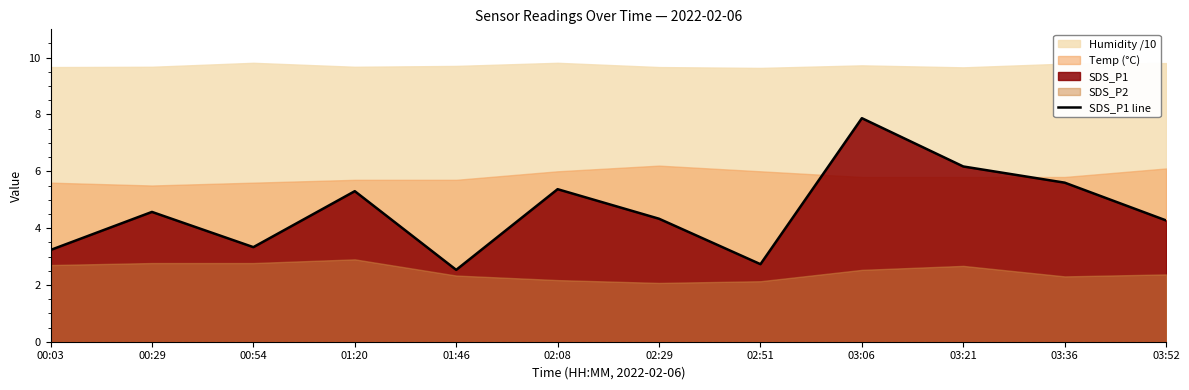

How many lines are shown in the chart?

1